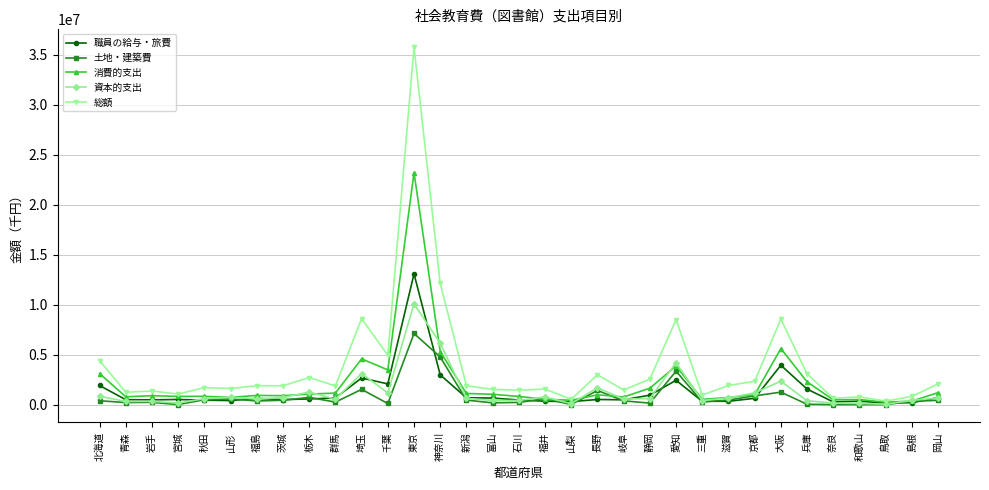

Where does the 資本的支出 series first go above 610261?

北海道